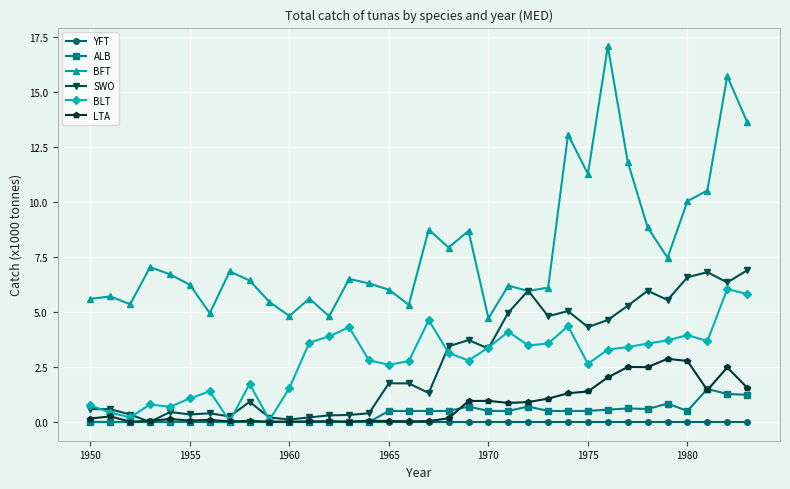

How many data points in SWO are less than 1?

15